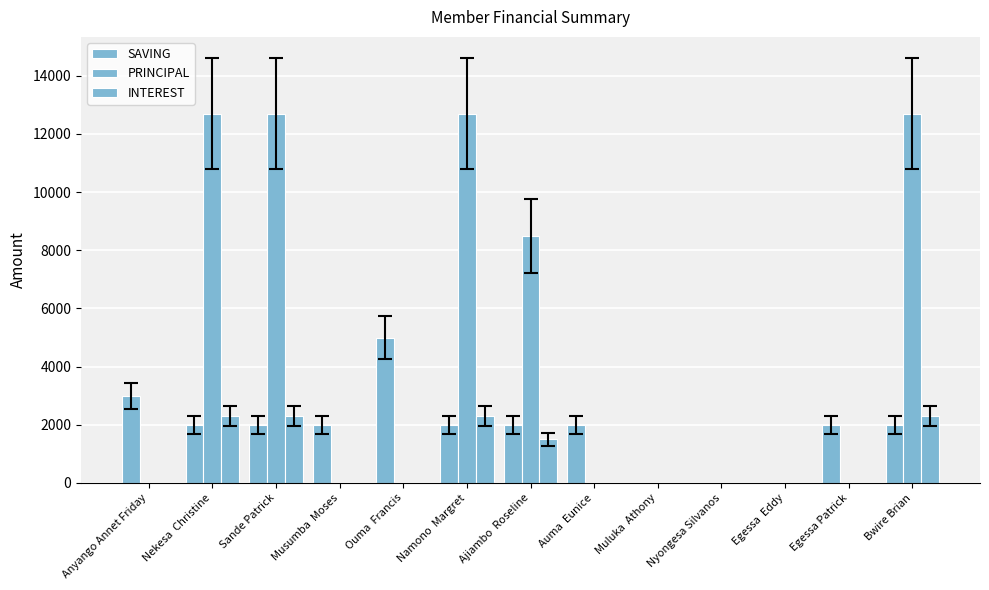

List the series in order of their overall mean, lowest first.

INTEREST, SAVING, PRINCIPAL